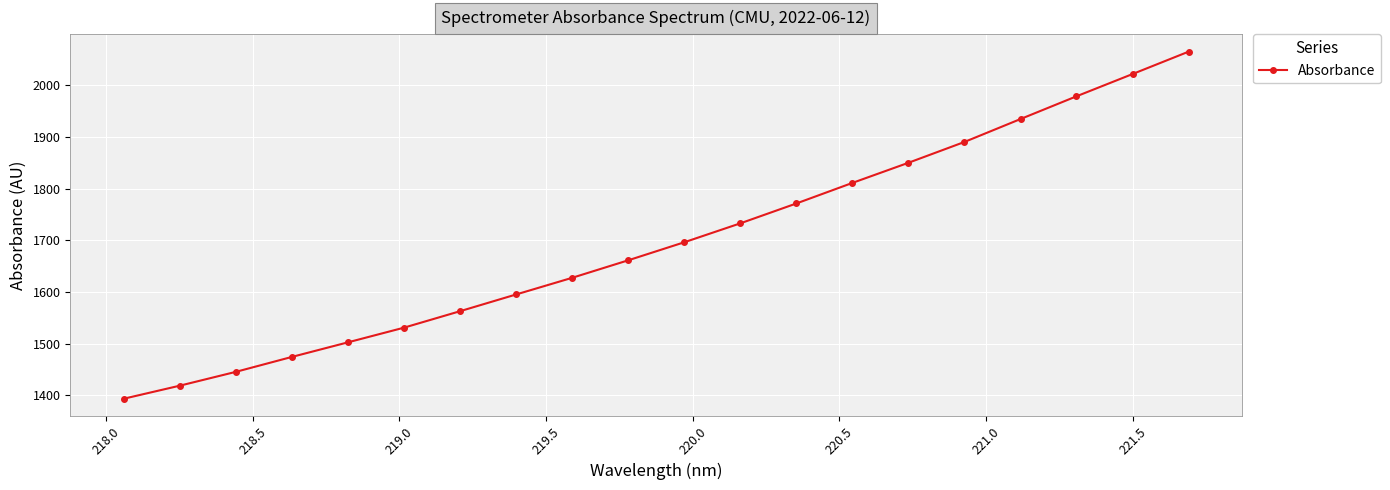

Does the chart have visible grid lines?

Yes